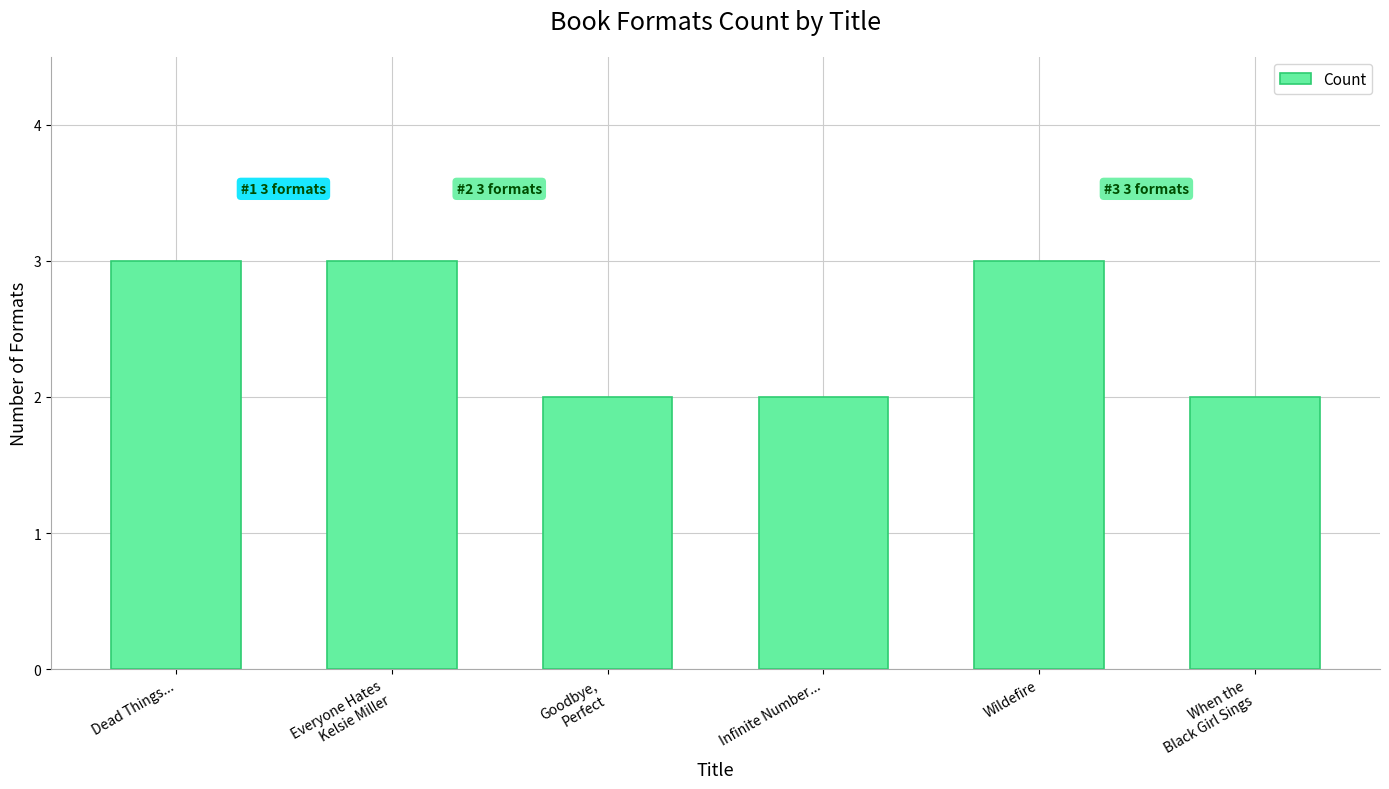

What is the approximate value at Wildefire?

3